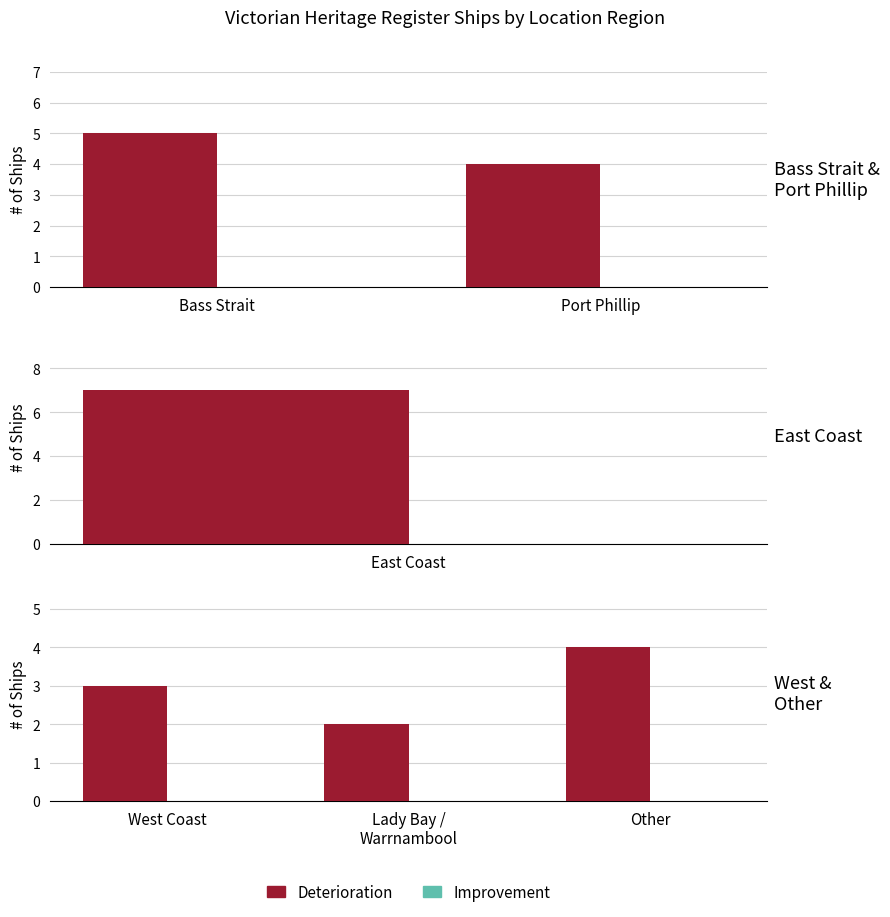

Where is Improvement nearest to the value 0?

West Coast